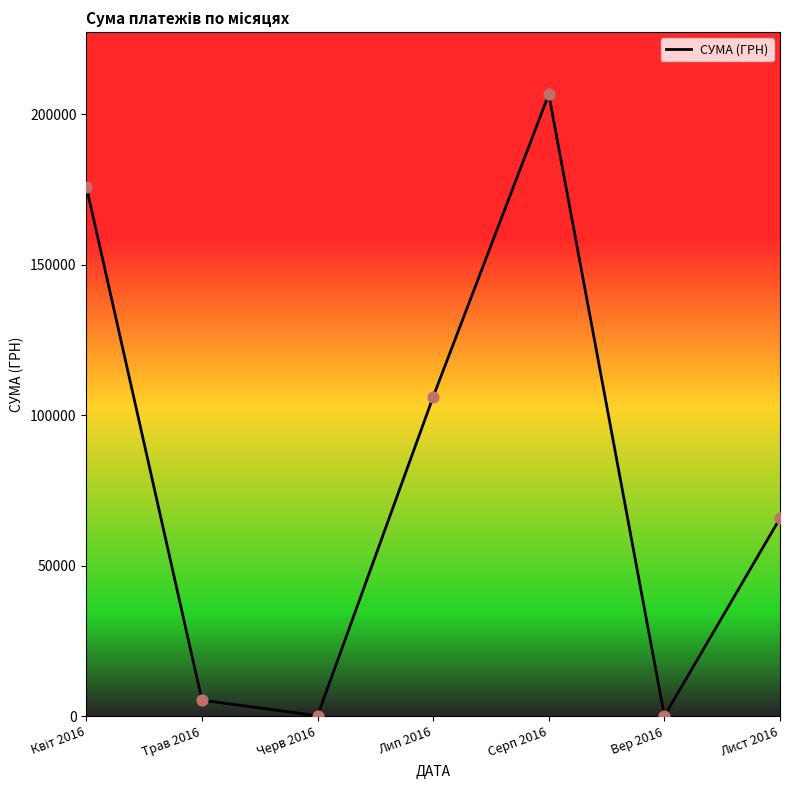

What is the ratio of the value at Лип 2016 to the value at Лист 2016?

1.6